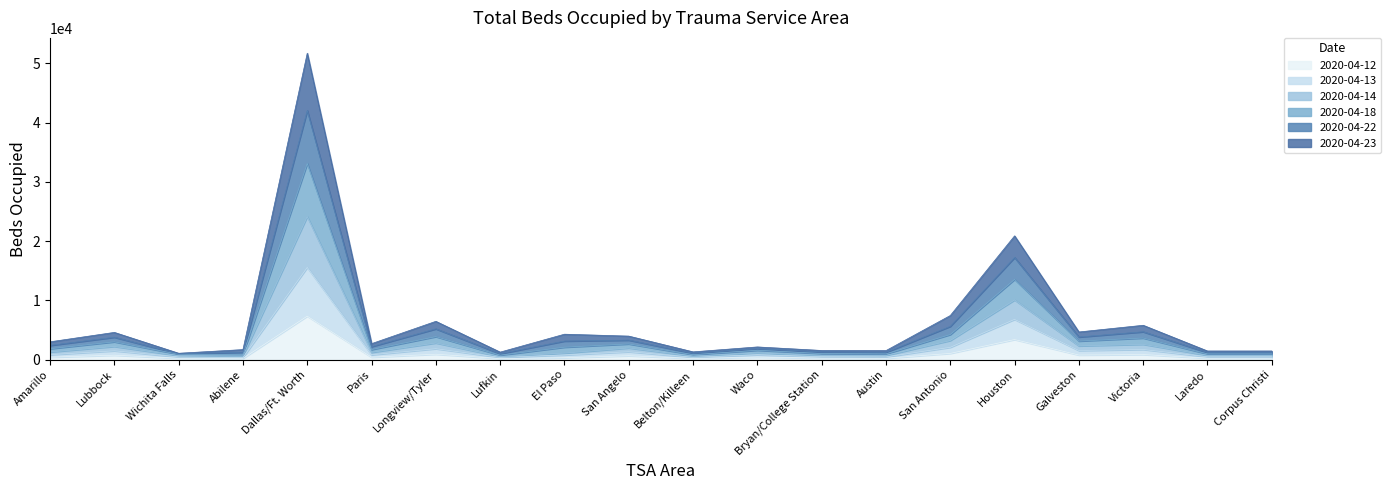

At which category is the sum across all series the highest?

Dallas/Ft. Worth